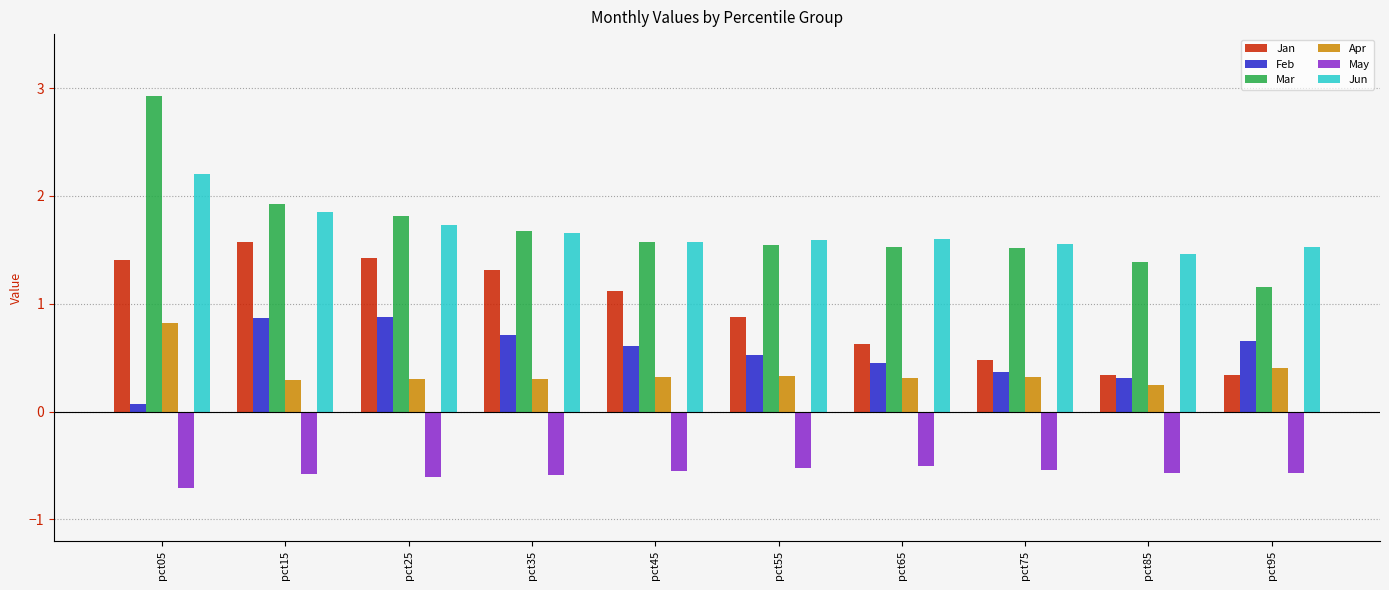

What is the average value of the Jun series?

1.7